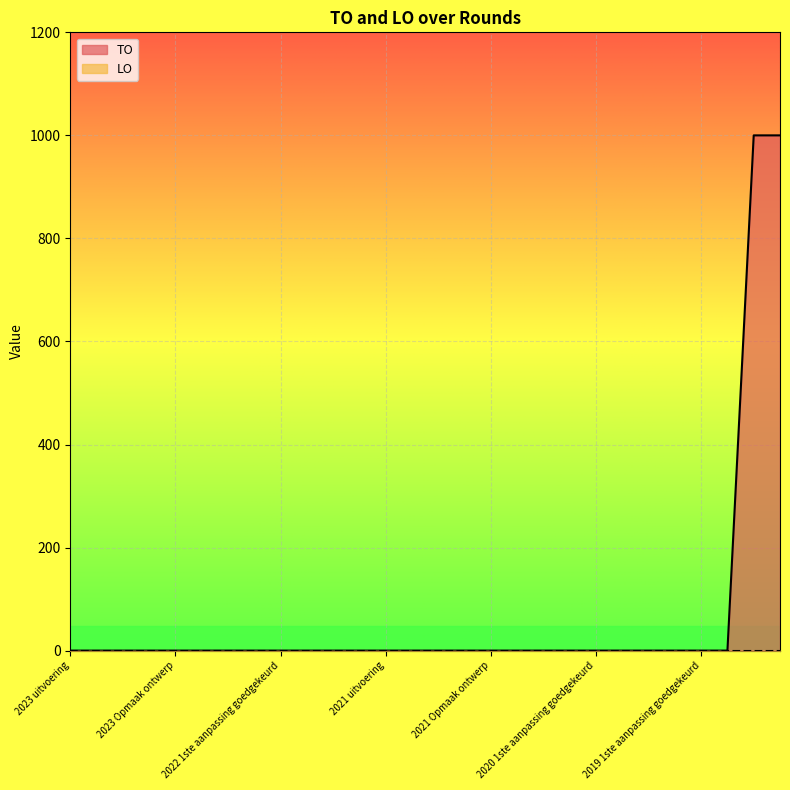

Which series has the largest range (max minus min)?

TO